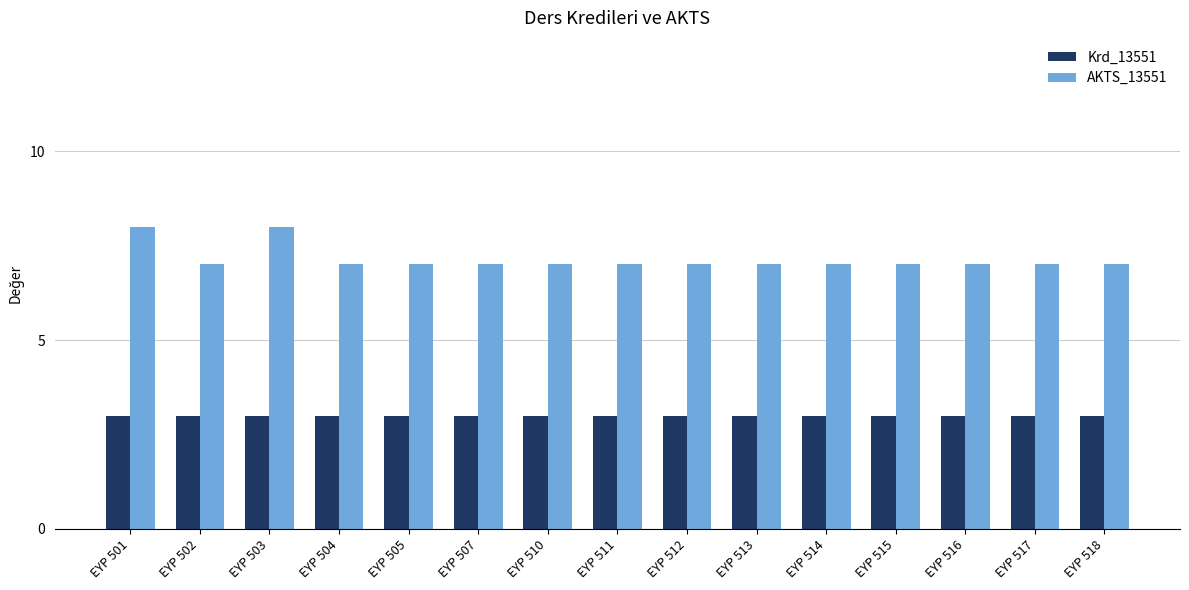

What is the total value across all series at EYP 502?

10